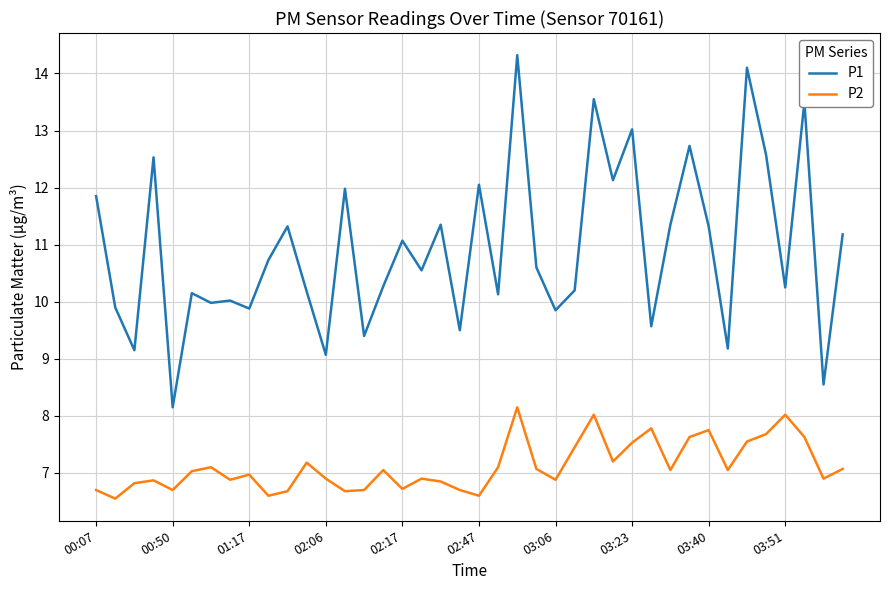

Which series has the largest total across all categories?

P1